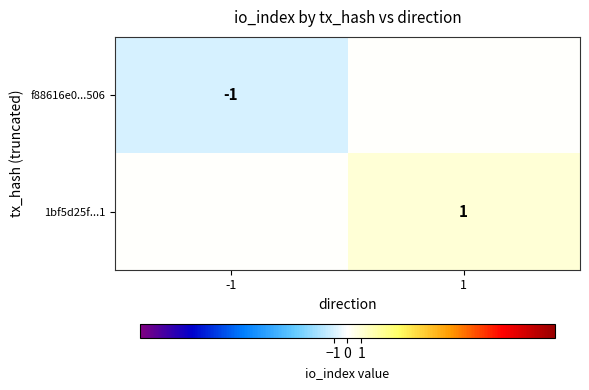

True or false: f88616e0...506 has a value of -2 at -1.

False